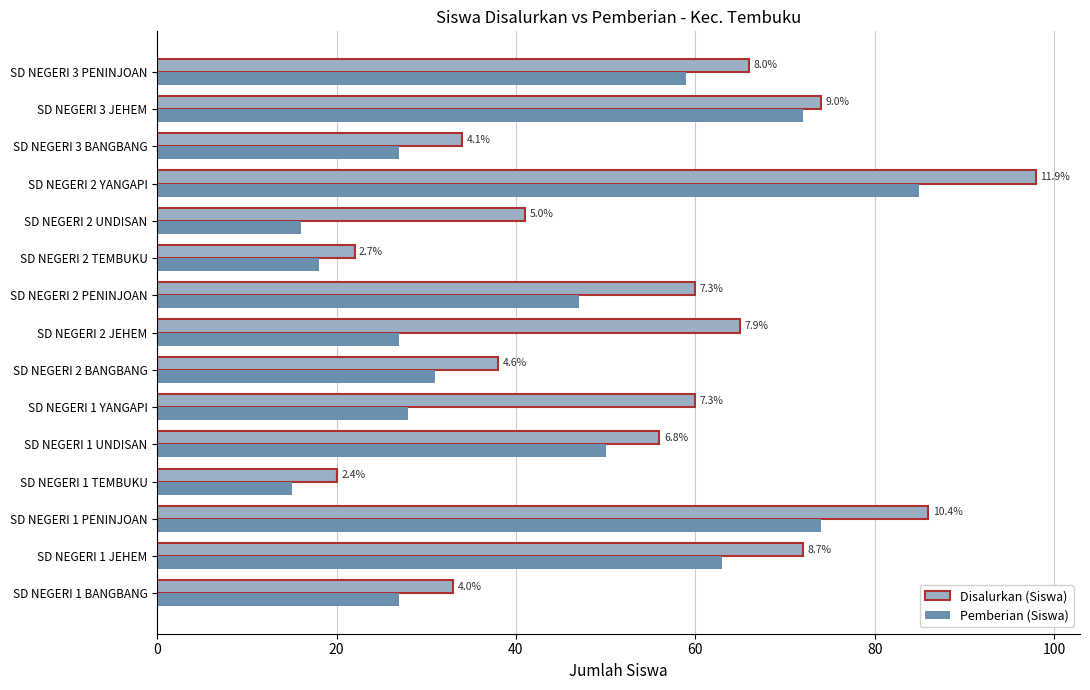

What are all the series names shown in the legend?

Disalurkan (Siswa), Pemberian (Siswa)